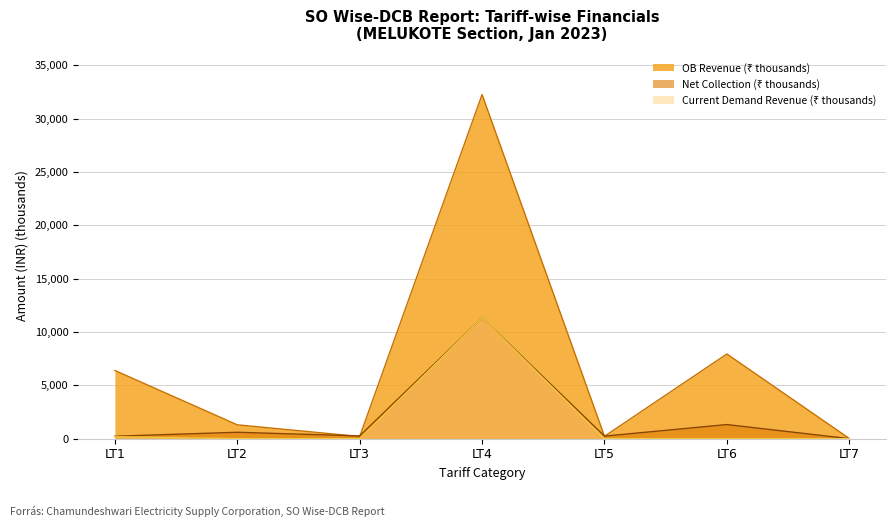

In Net Collection, how many points are higher than both neighbors (excluding endpoints)?

3